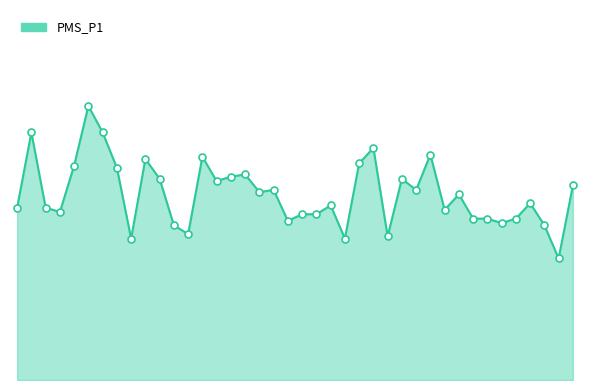

Does the chart have visible grid lines?

No